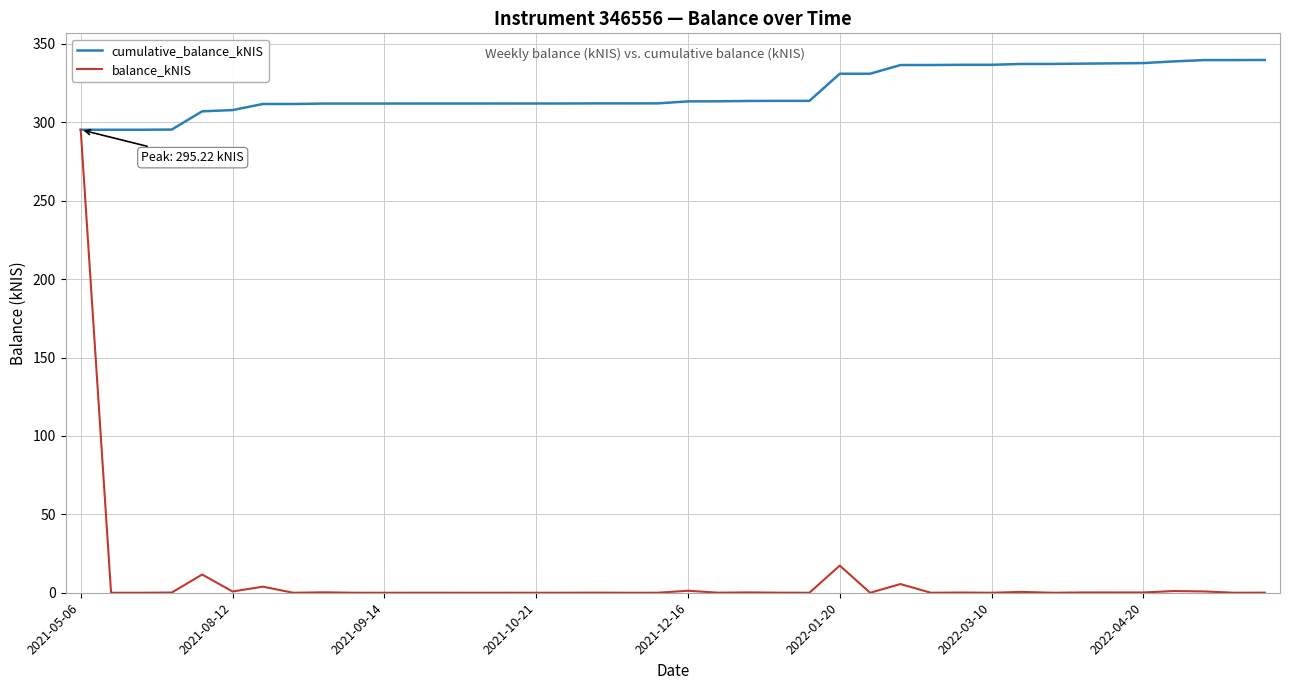

What is the difference between the maximum and minimum values in the balance_kNIS series?

295.2